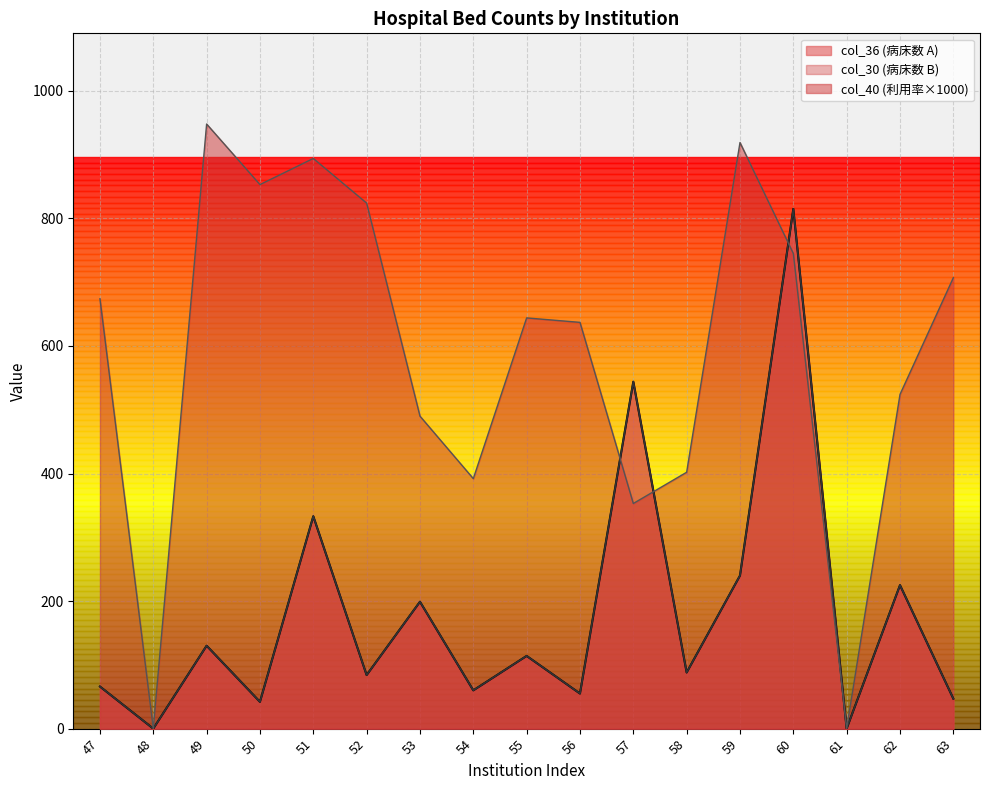

How many values in the col_30 series exceed 88?

8